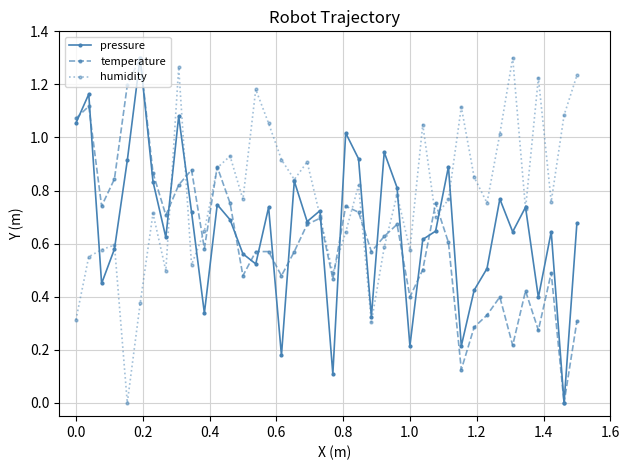

Which series has the largest total across all categories?

humidity